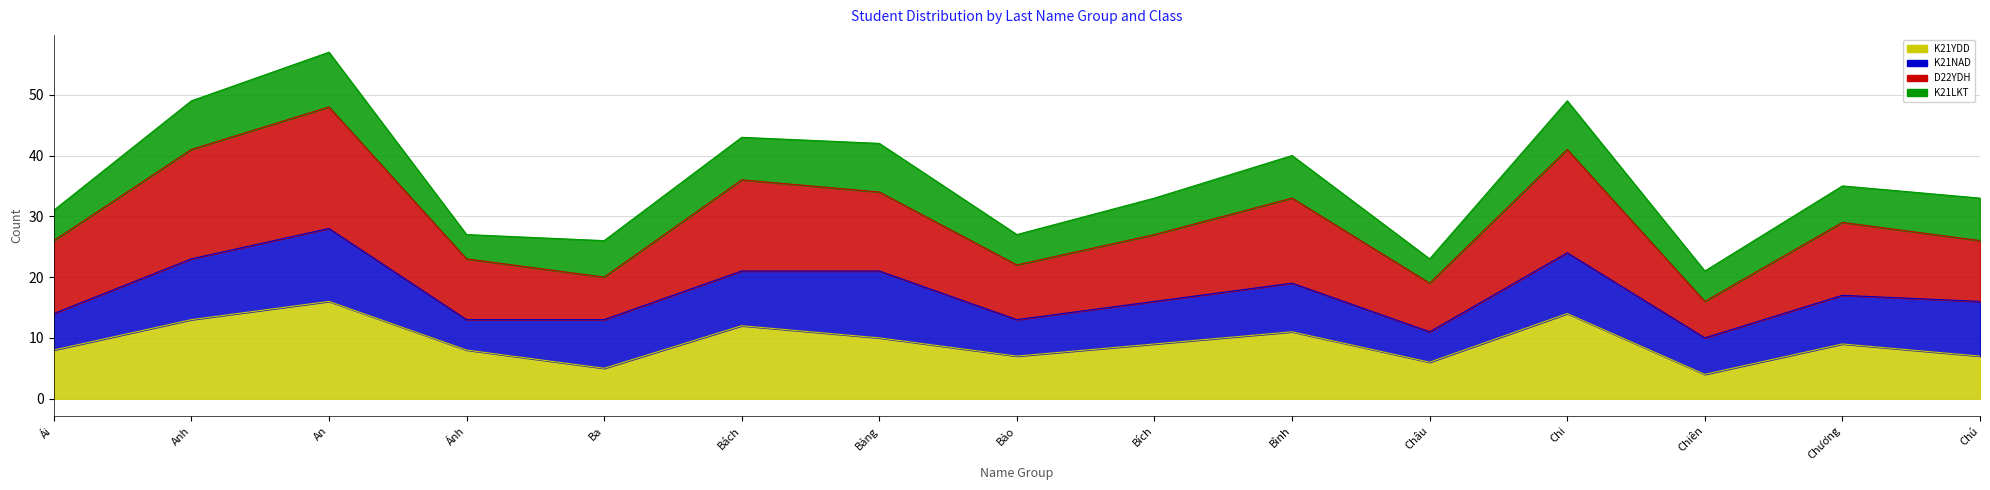

What position from the right is Ái?

15